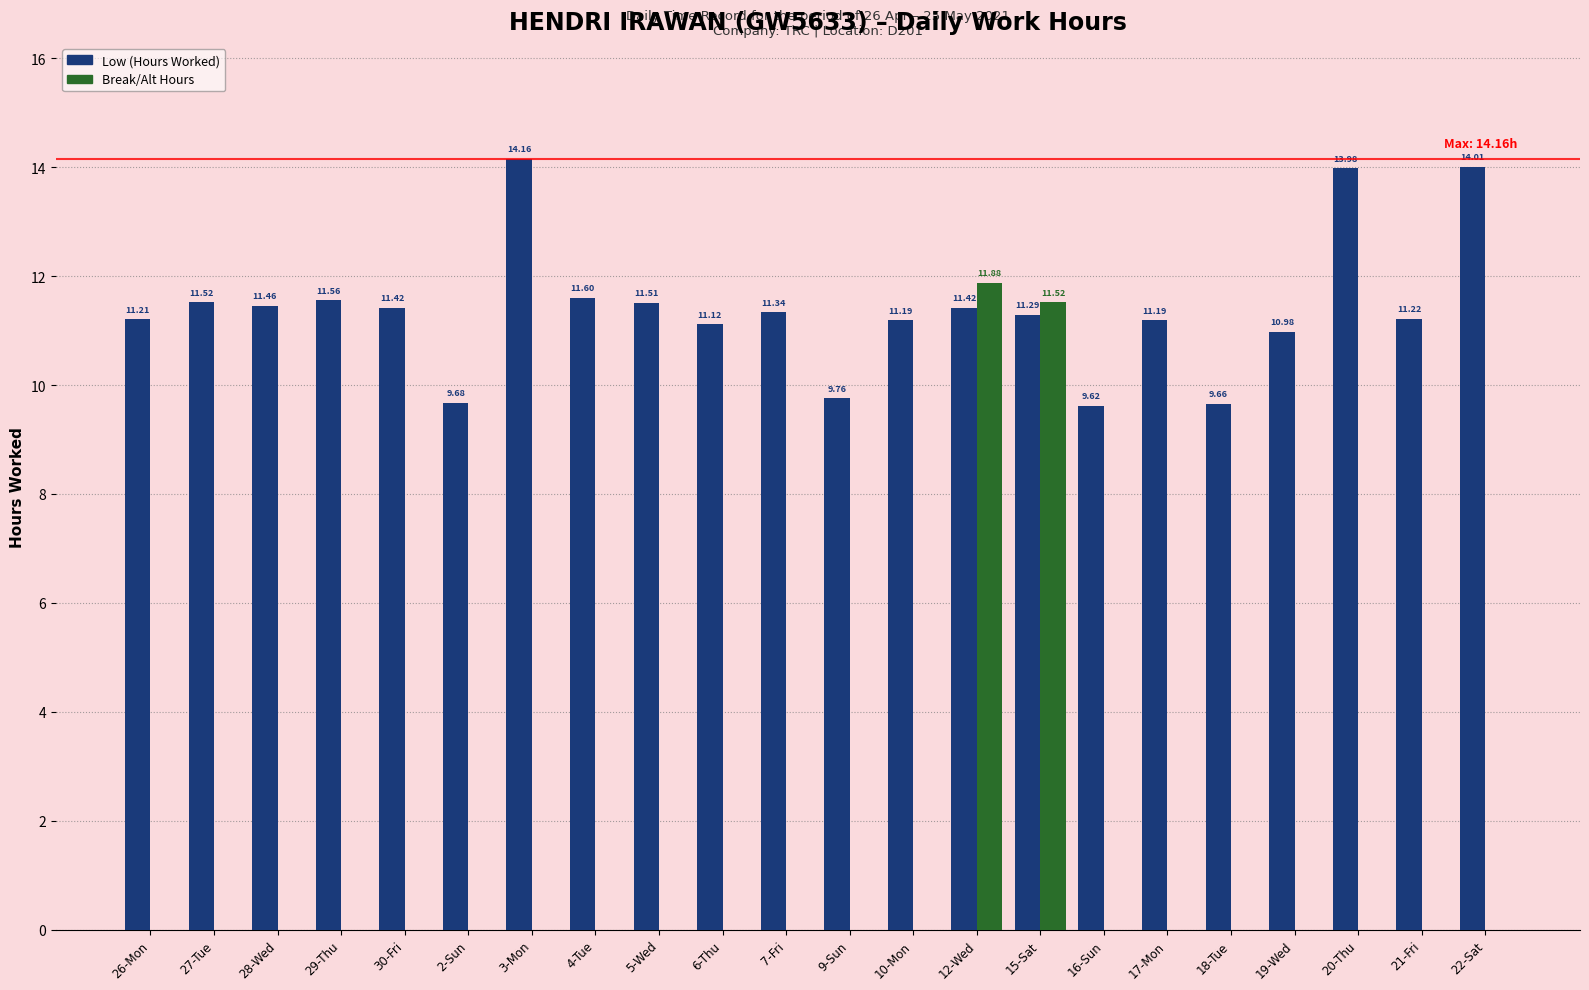

At which category is the sum across all series the highest?

12-Wed